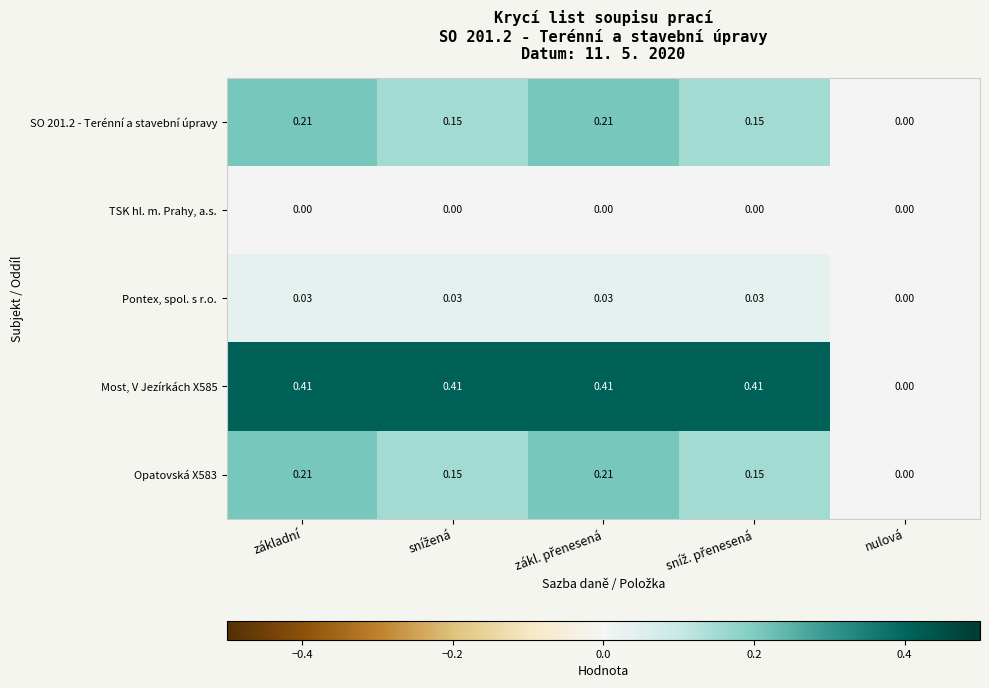

Which series has the largest range (max minus min)?

Most, V Jezírkách X585